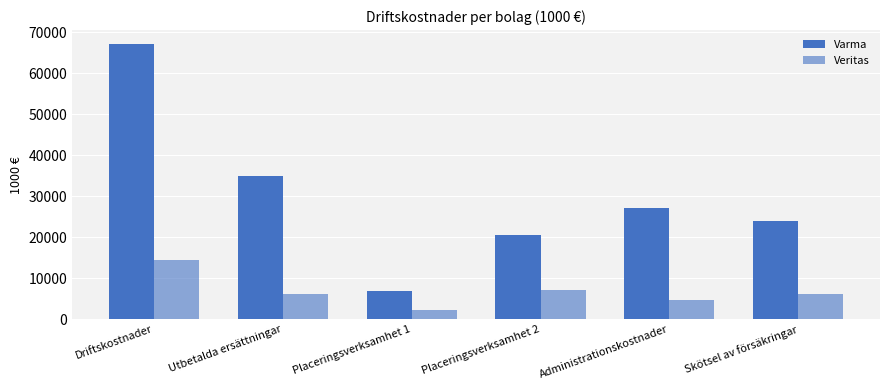

Does the chart contain stacked bars?

No